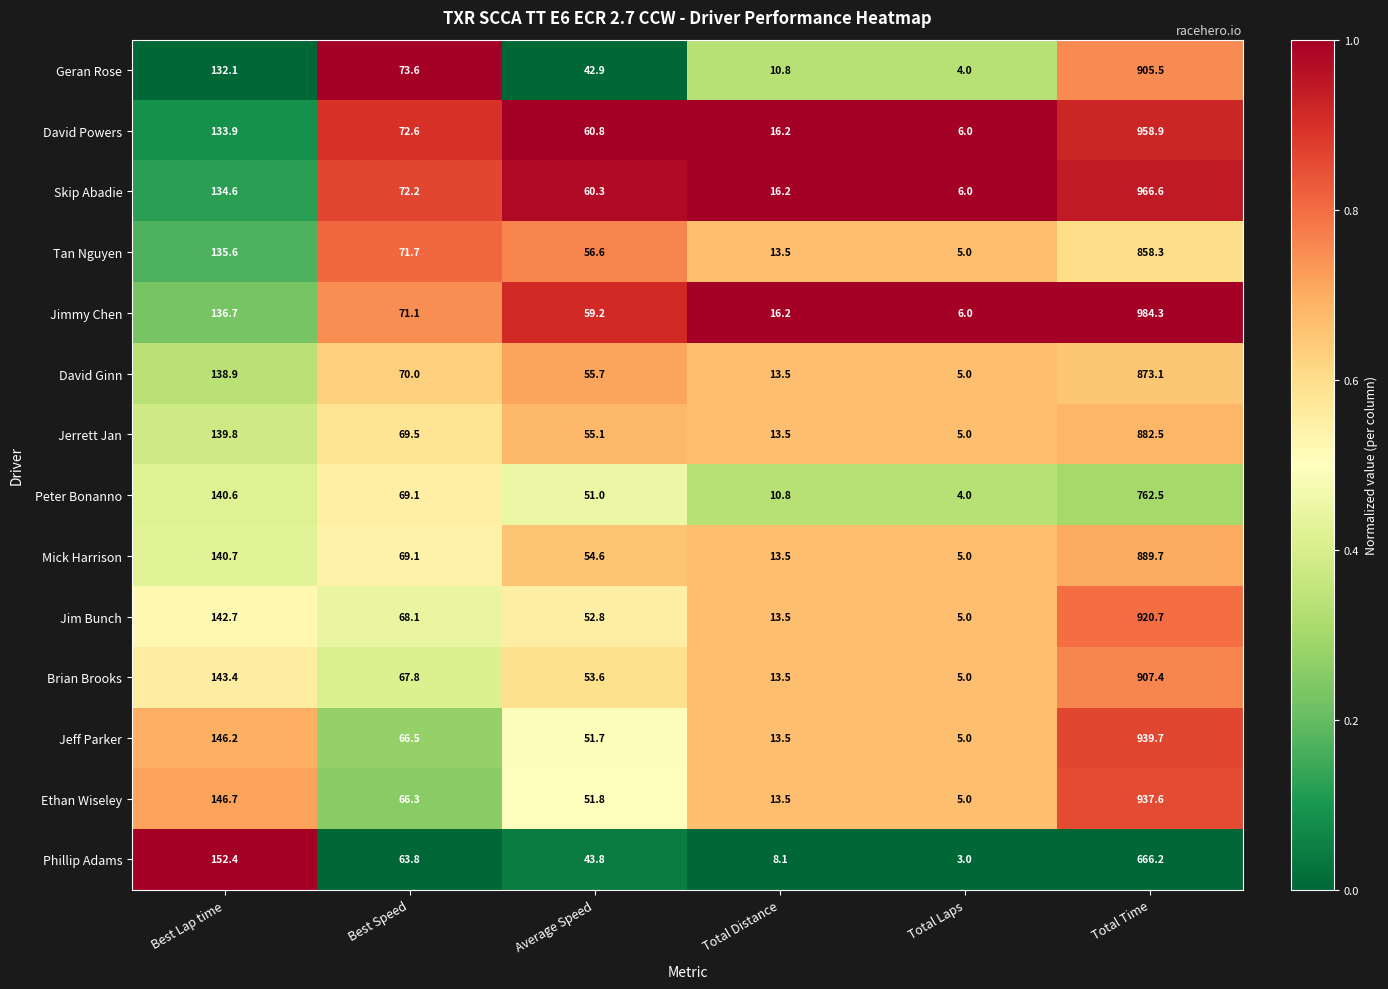

Which series has the largest total across all categories?

Jimmy Chen